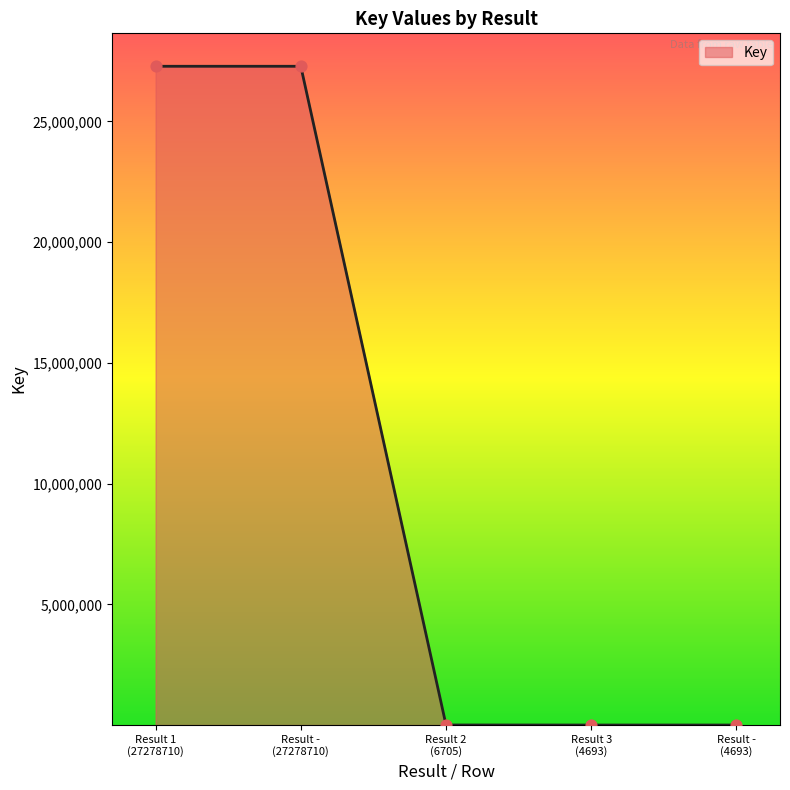

What is the greatest value displayed?

27278710